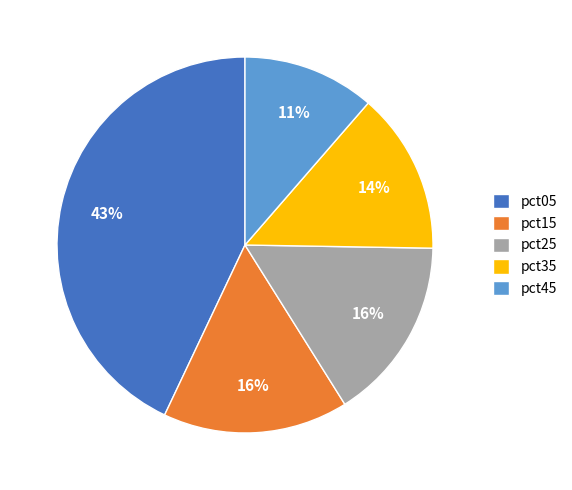

To the nearest percent, what is the difference between the pct15 and pct05 slice percentages?

27%